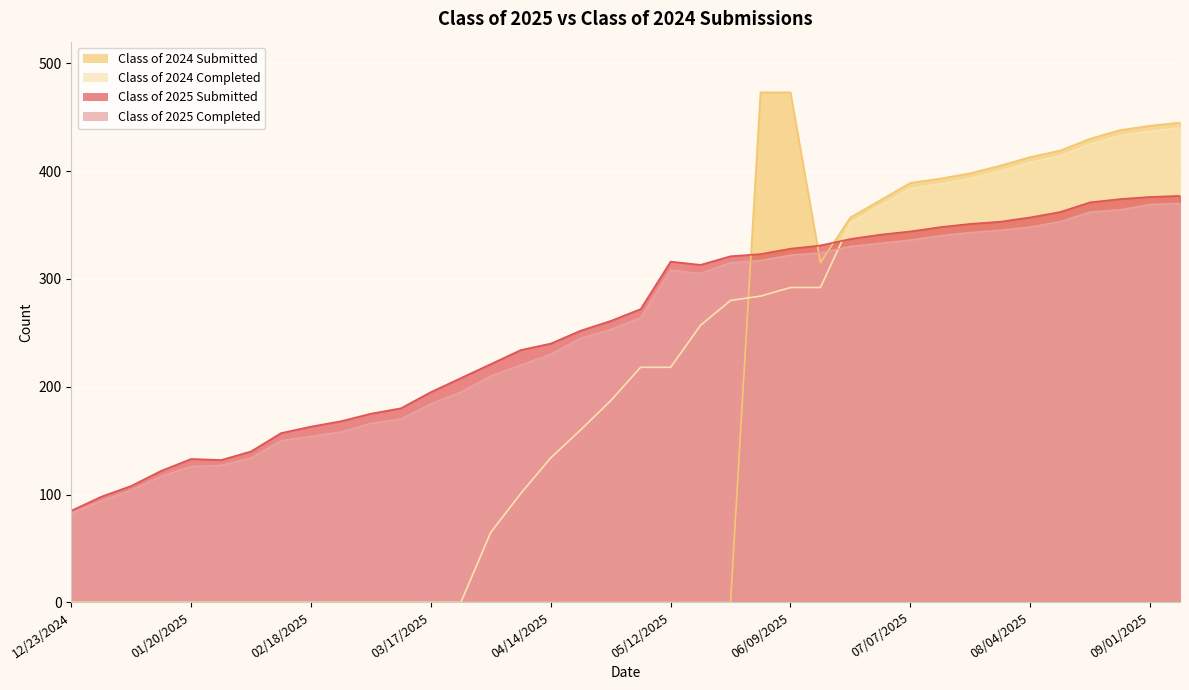

Rank the categories by Class of 2025 Submitted value from highest to lowest.

09/08/2025, 09/01/2025, 08/25/2025, 08/18/2025, 08/11/2025, 08/04/2025, 07/28/2025, 07/21/2025, 07/14/2025, 07/07/2025, 06/30/2025, 06/21/2025, 06/16/2025, 06/09/2025, 06/02/2025, 05/26/2025, 05/12/2025, 05/19/2025, 05/06/2025, 04/28/2025, 04/21/2025, 04/14/2025, 04/07/2025, 03/31/2025, 03/24/2025, 03/17/2025, 03/10/2025, 03/03/2025, 02/24/2025, 02/18/2025, 02/10/2025, 02/03/2025, 01/20/2025, 01/27/2025, 01/14/2025, 01/06/2025, 12/30/2024, 12/23/2024